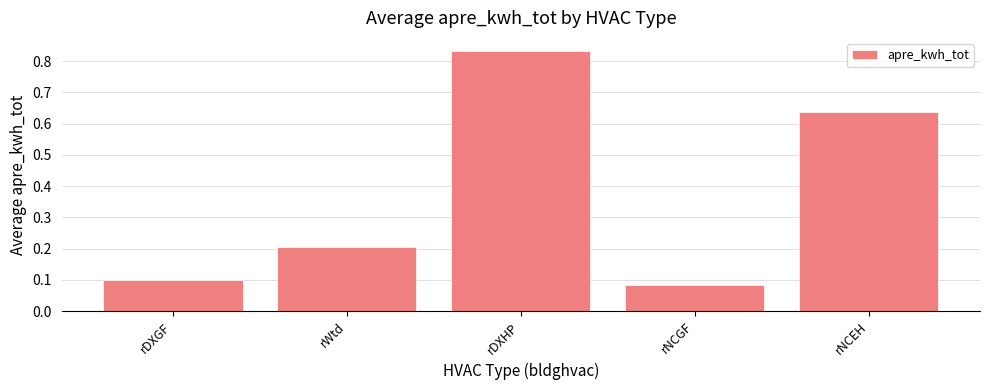

Rank the categories by value from highest to lowest.

rDXHP, rNCEH, rWtd, rDXGF, rNCGF